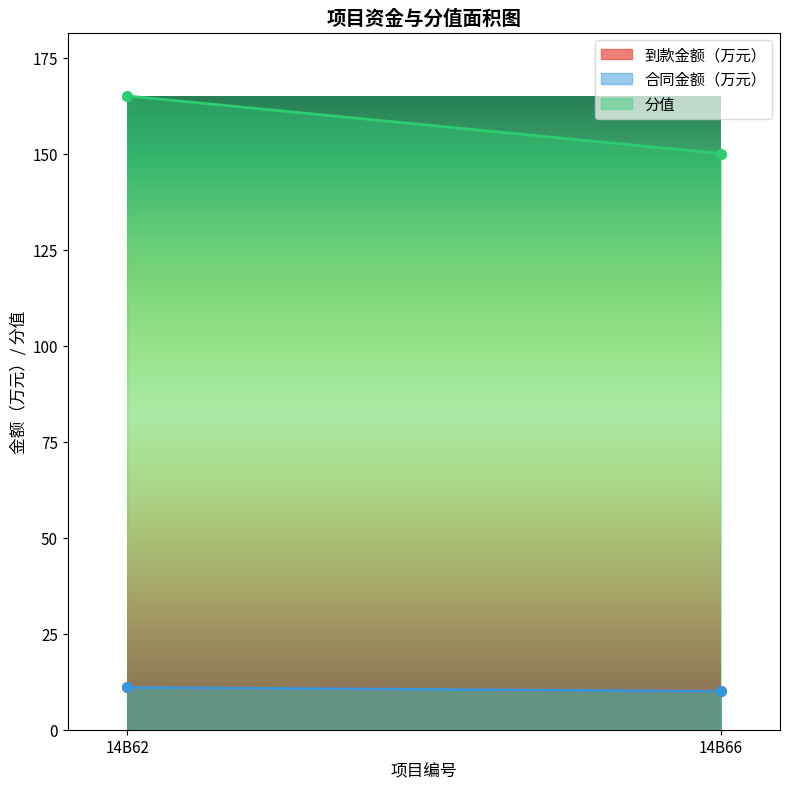

Rank the categories by 分值 value from lowest to highest.

14B66, 14B62